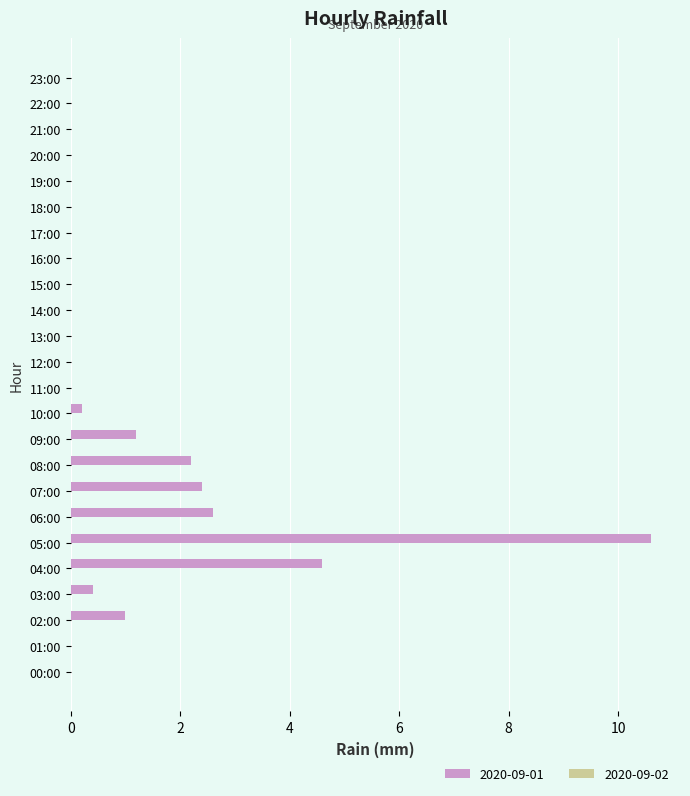

What is the change in value from 08:00 to 18:00?

-2.2